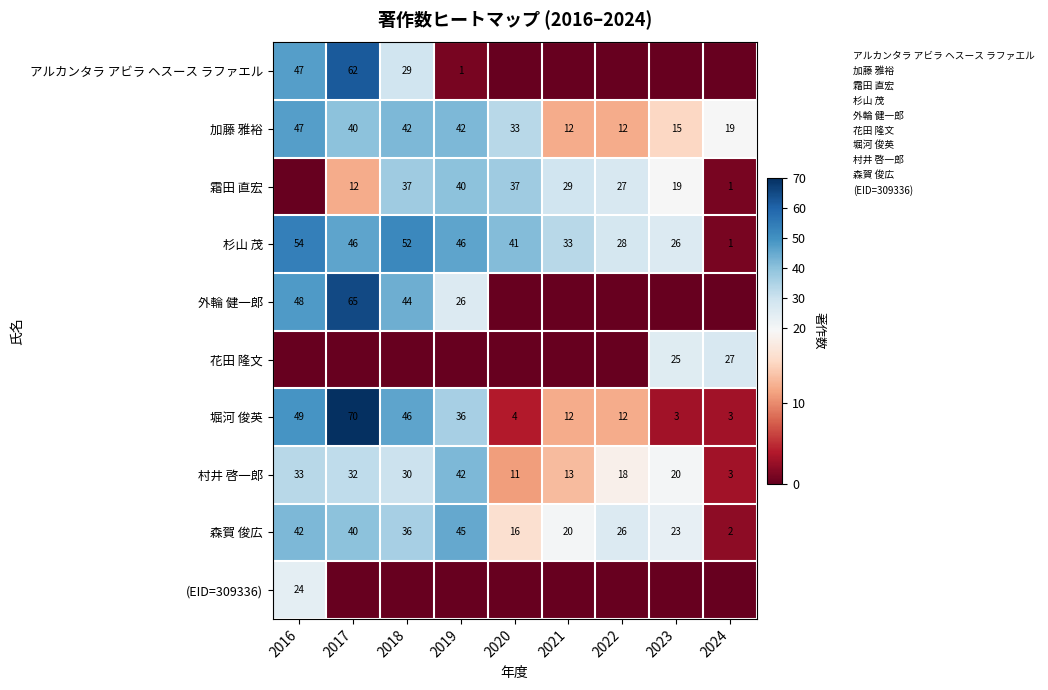

What is the difference between the 加藤 雅裕 values at 2016 and 2024?

28